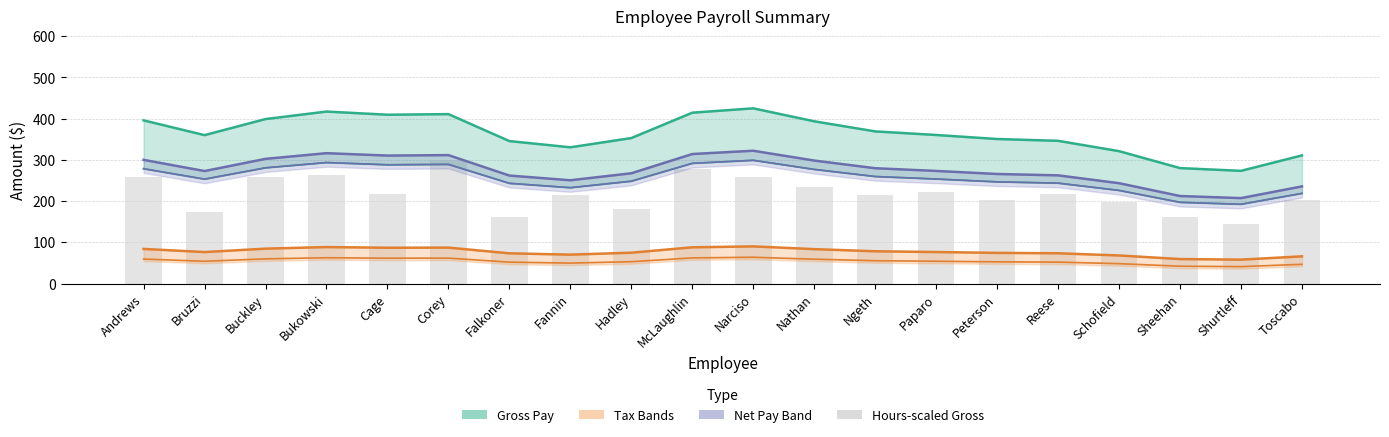

Reading left to right, extract all data points from this chart.

259.2	172.5	259.2	263.2	216.0	300.0	162.0	215.2	180.0	277.5	259.2	234.6	213.9	222.8	202.5	216.0	198.0	161.2	144.9	201.6